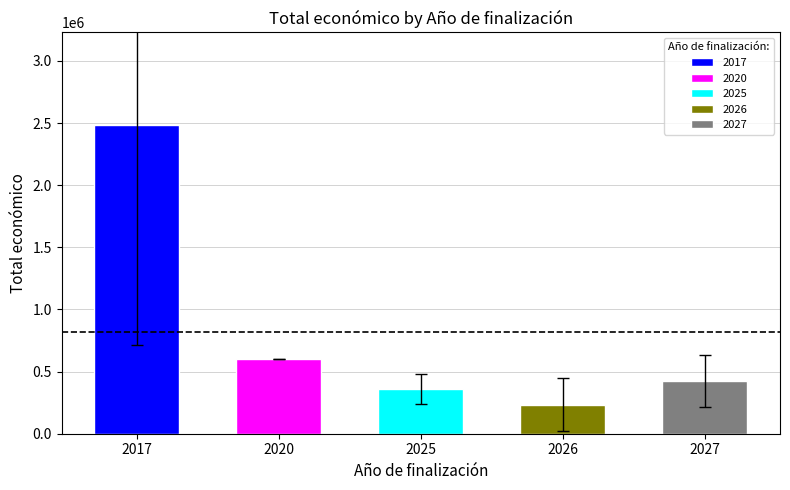

At which category does the chart reach its minimum across all series?

2026